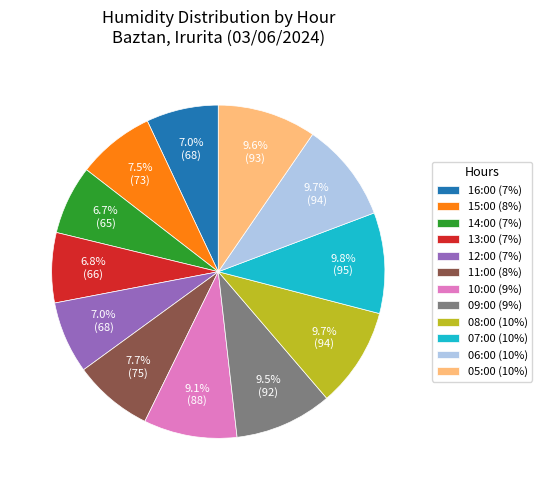

To the nearest percent, what percentage of the pie is 07:00?

10%